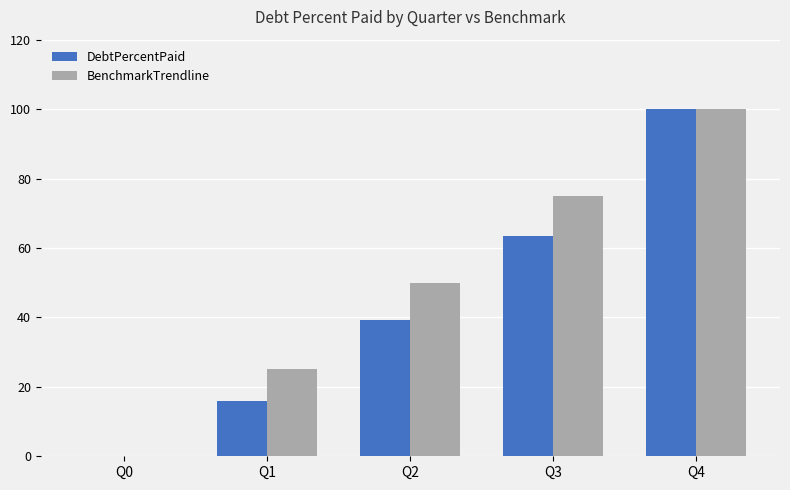

What is the maximum value for BenchmarkTrendline?

100.0